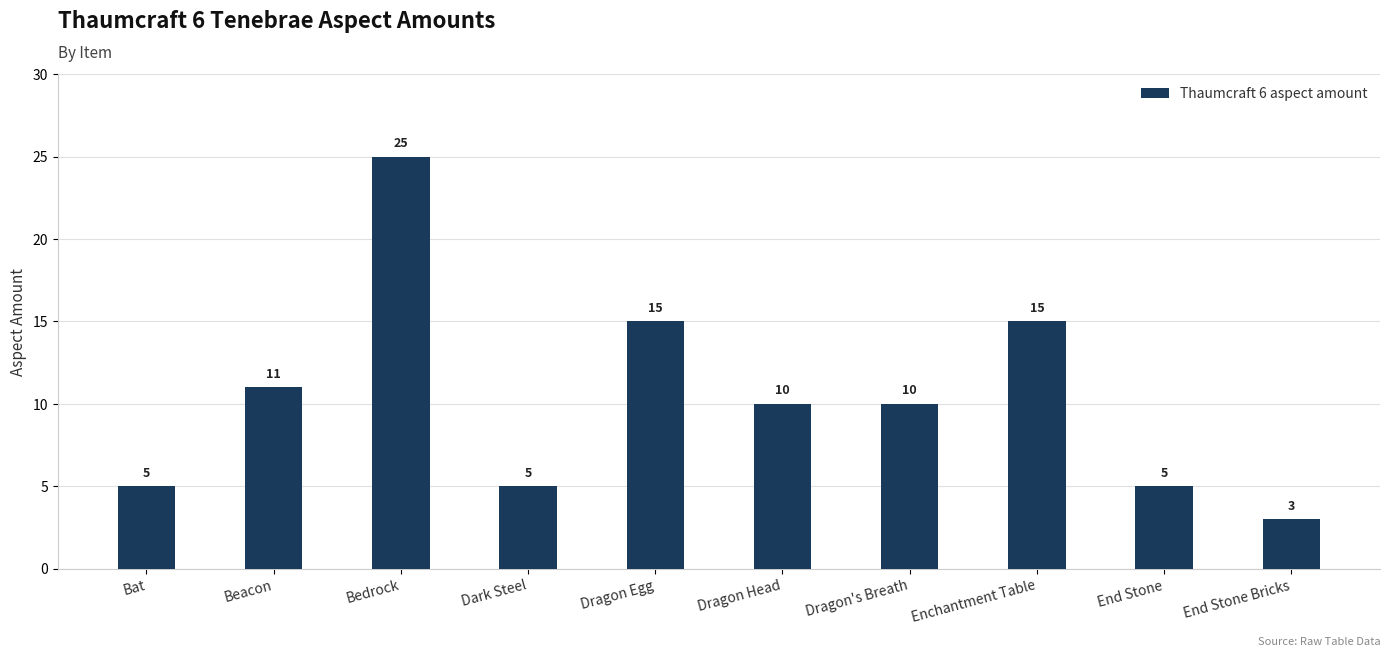

True or false: the data shows 17 at Dragon Head.

False